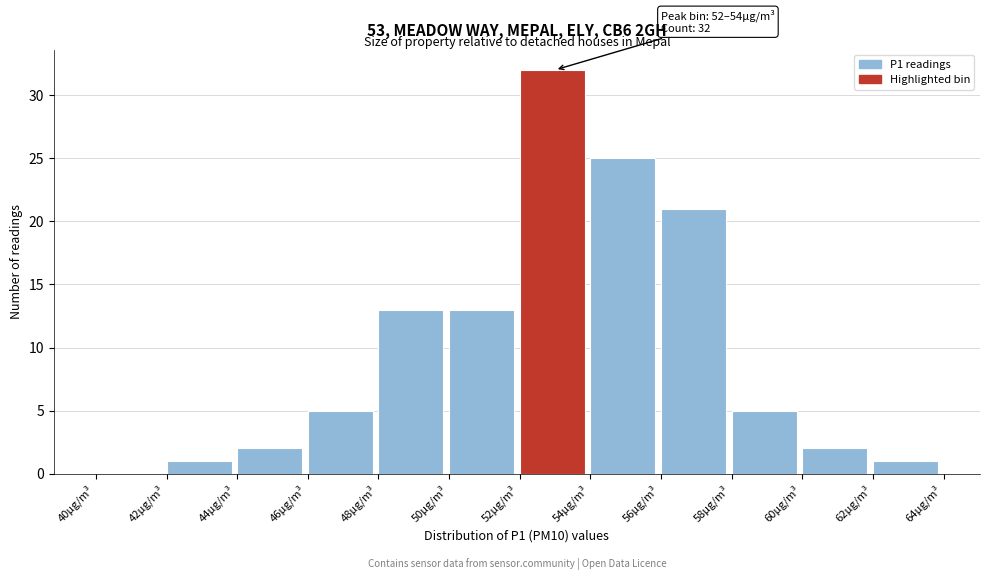

Which range on the x-axis has the tallest bar?

52 to 54